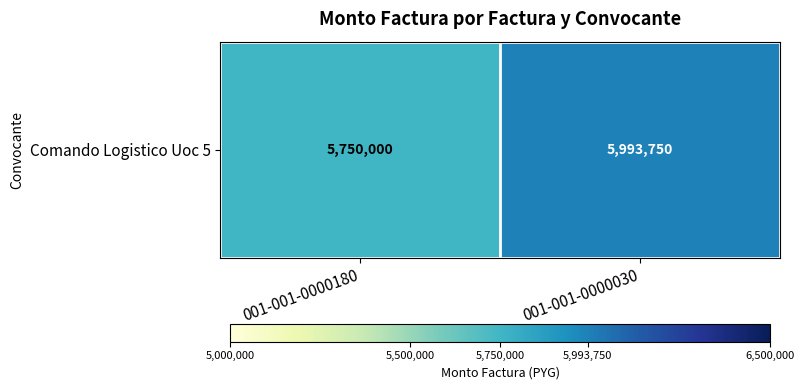

What is the change in value from 001-001-0000180 to 001-001-0000030?

+243750